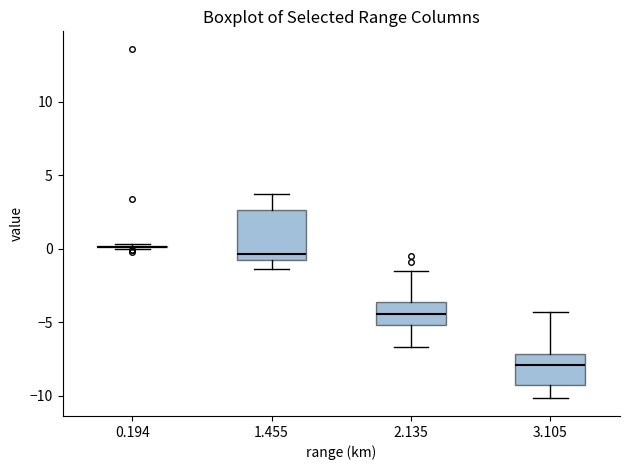

Reading left to right, transcribe this box plot: for each box, give where its median line is, the range the box spans, and where its two whiskers end, as read against the y-axis. The values are not printed on the chart, so give them approximately, as read against the axis.

0.194: box collapsed to a line at 0.0, whiskers 0.0 to 0.5
1.455: median -0.5, box -1.0 to 2.5, whiskers -1.5 to 3.5
2.135: median -4.5, box -5.0 to -3.5, whiskers -6.5 to -1.5
3.105: median -8.0, box -9.5 to -7.0, whiskers -10.0 to -4.5